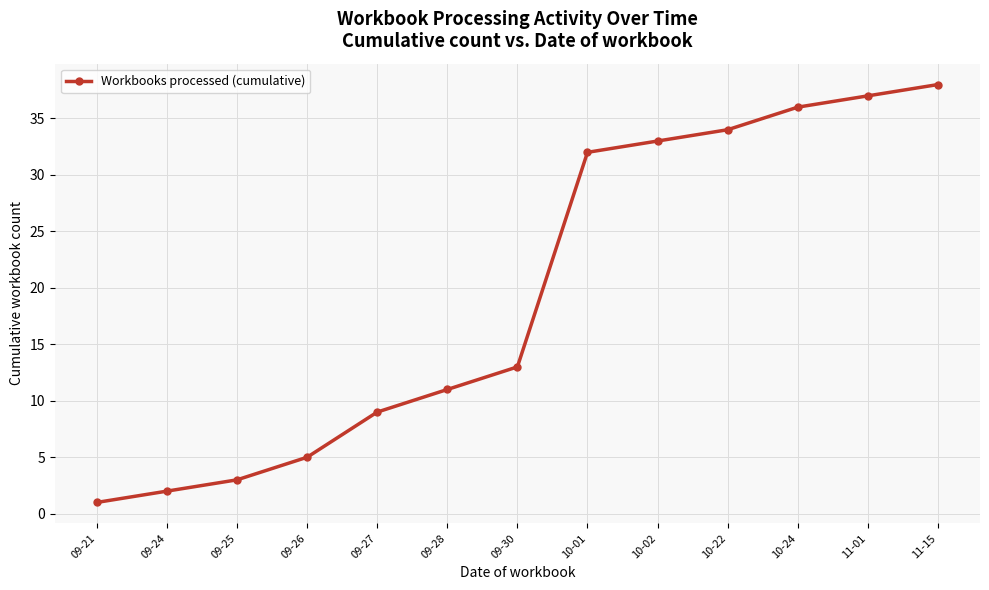

Where is the data nearest to the value 19?

09-30